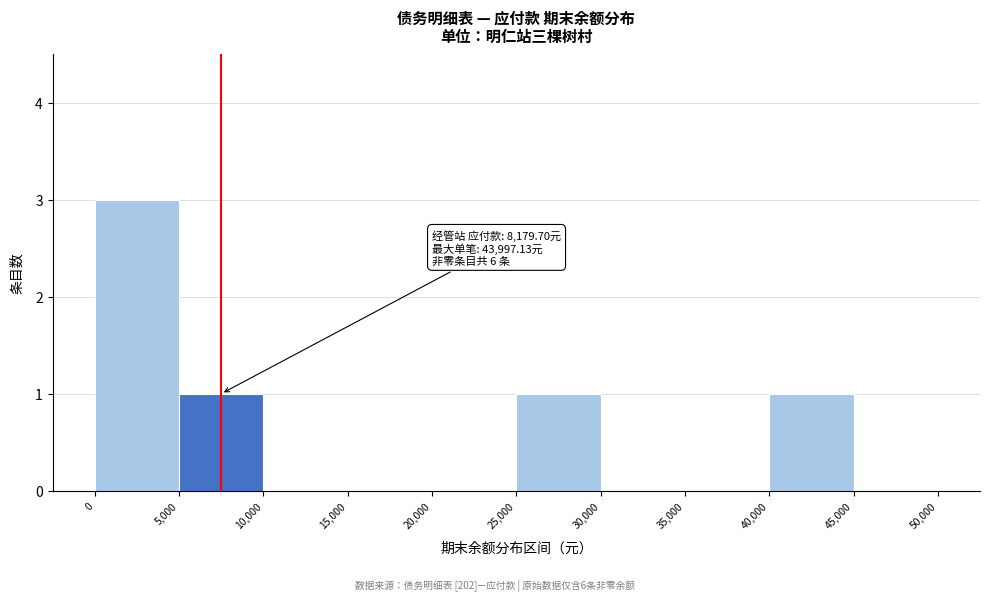

Which range on the x-axis has the tallest bar?

0 to 5,000